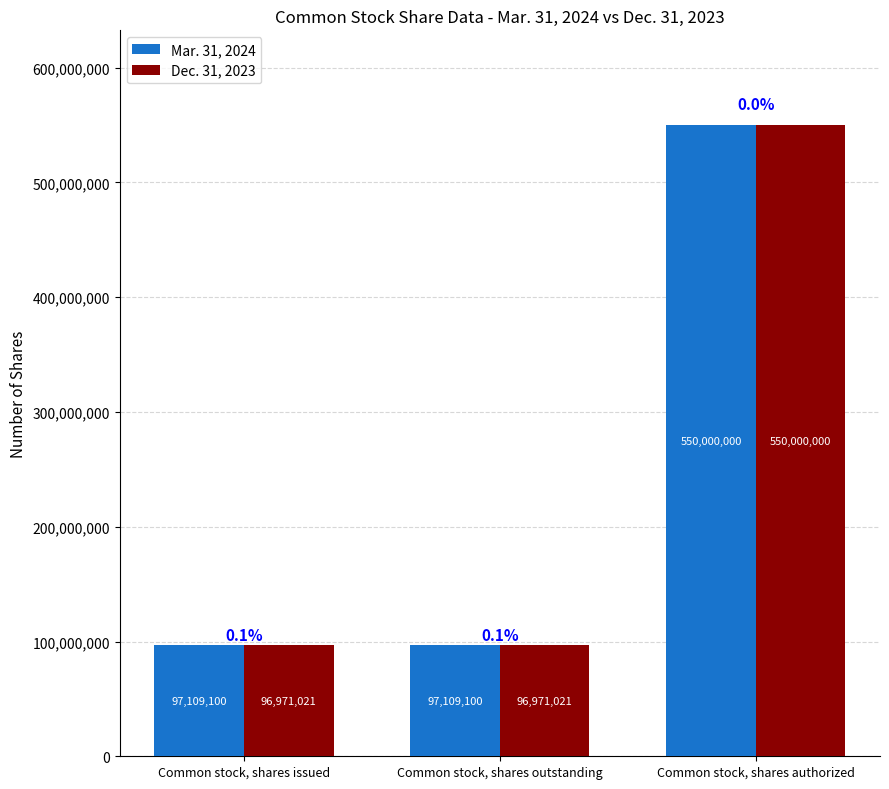

Reading left to right, extract all data points from this chart.

Mar. 31, 2024: 97109100	97109100	550000000
Dec. 31, 2023: 96971021	96971021	550000000